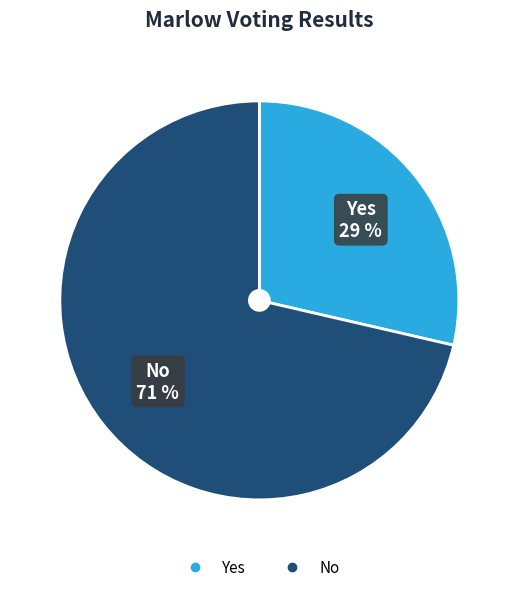

Is it true that No is 82% of the pie?

False